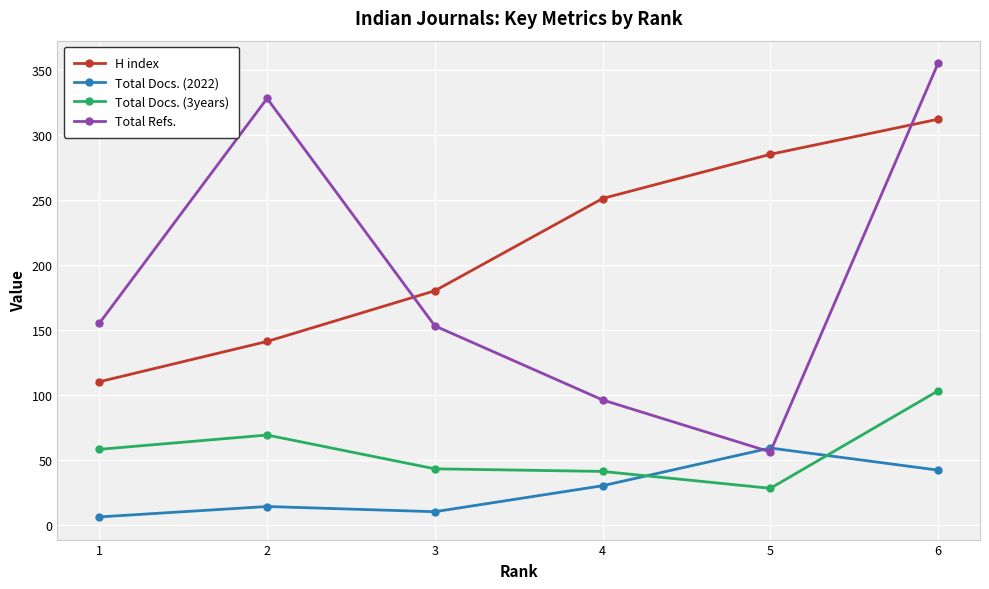

True or false: Total Docs. (2022) and Total Docs. (3years) cross at least once.

True